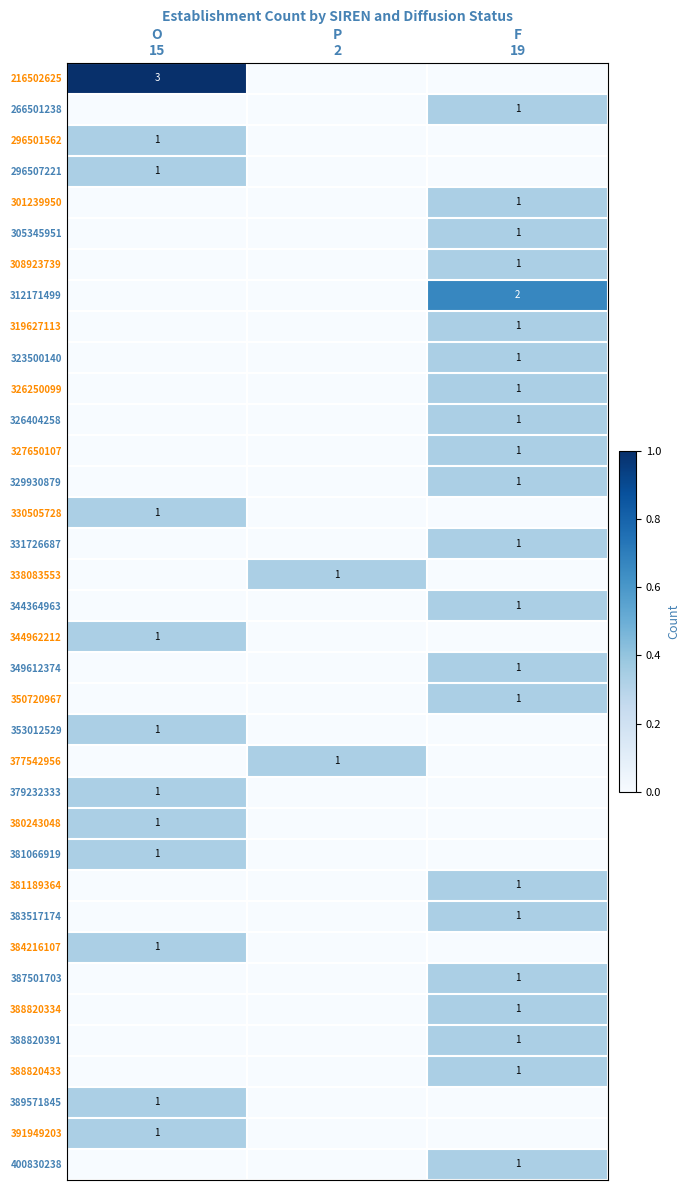

Which series has the largest range (max minus min)?

216502625